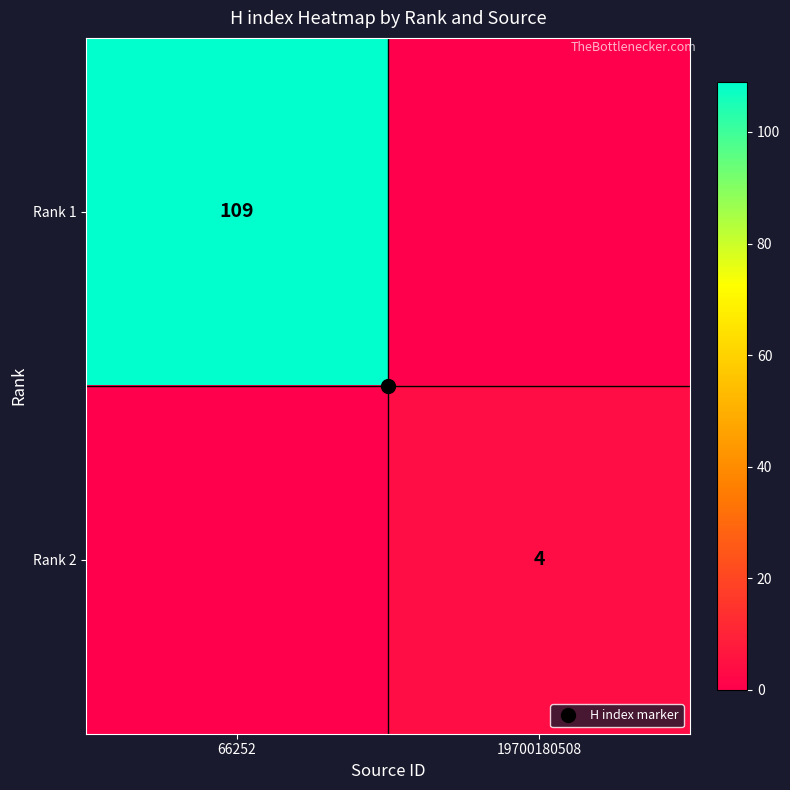

What is the difference between the Rank 1 values at 66252 and 19700180508?

109